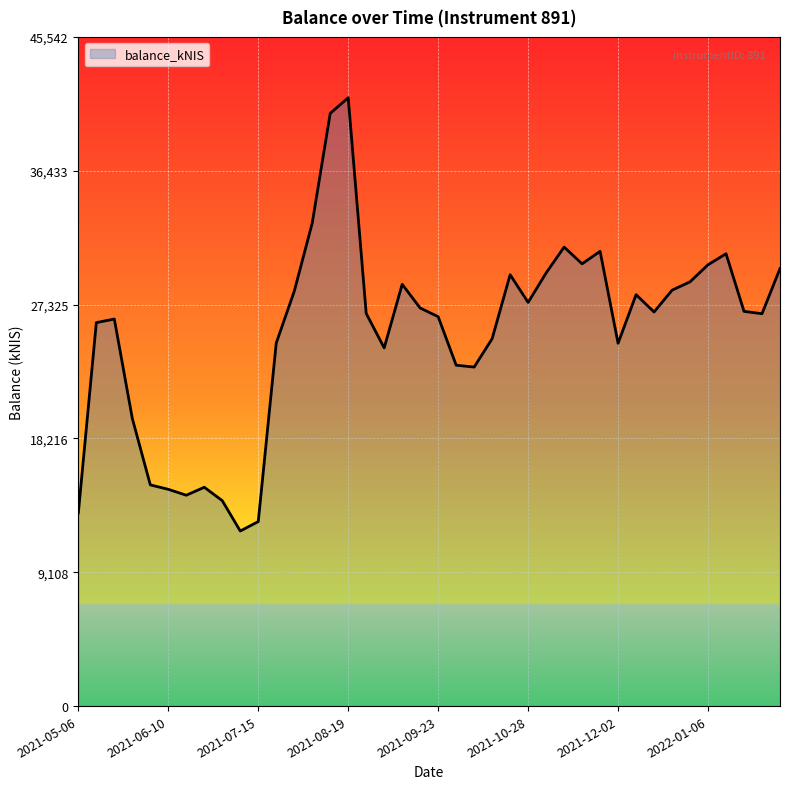

What is the difference between the second highest and second lowest values?

27781.9